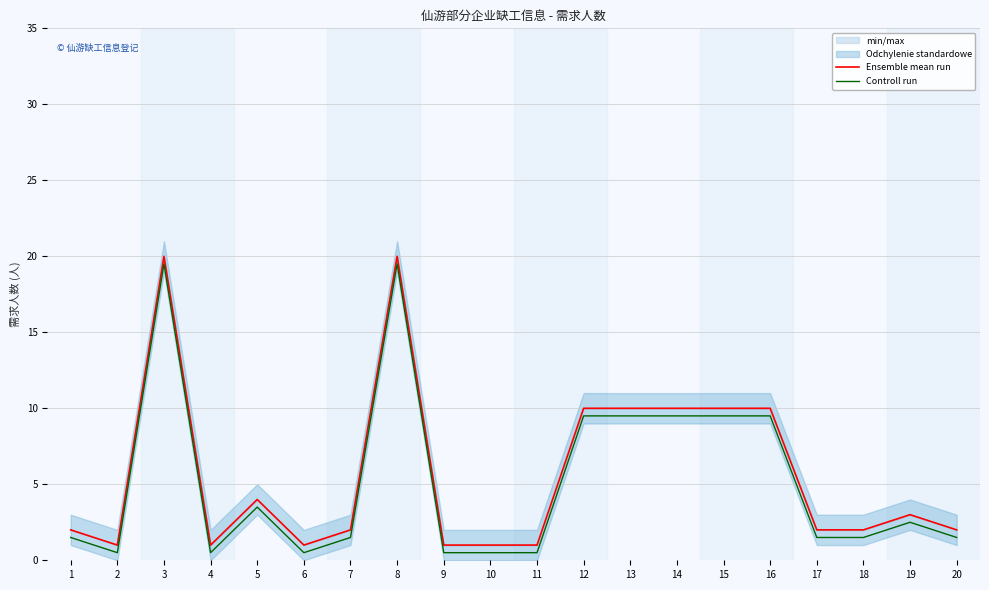

Reading left to right, list all the values displayed in this chart.

Ensemble mean run: 2.0	1.0	20.0	1.0	4.0	1.0	2.0	20.0	1.0	1.0	1.0	10.0	10.0	10.0	10.0	10.0	2.0	2.0	3.0	2.0
Controll run: 1.5	0.5	19.5	0.5	3.5	0.5	1.5	19.5	0.5	0.5	0.5	9.5	9.5	9.5	9.5	9.5	1.5	1.5	2.5	1.5